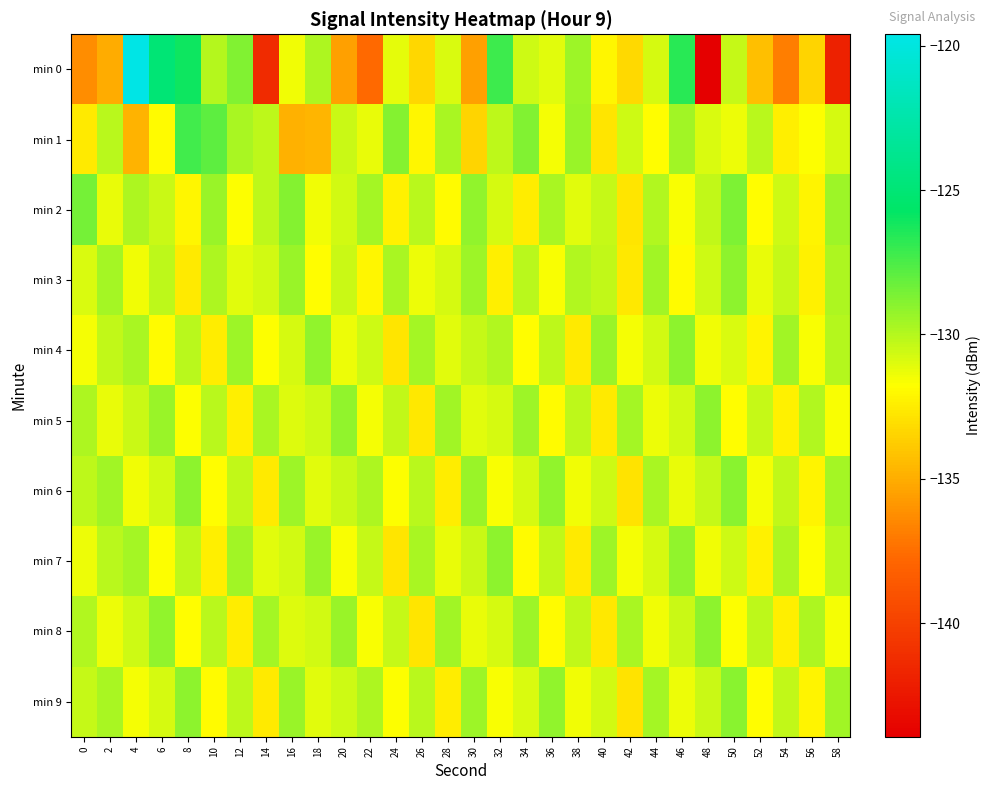

Between 32 and 48, which is larger?

32